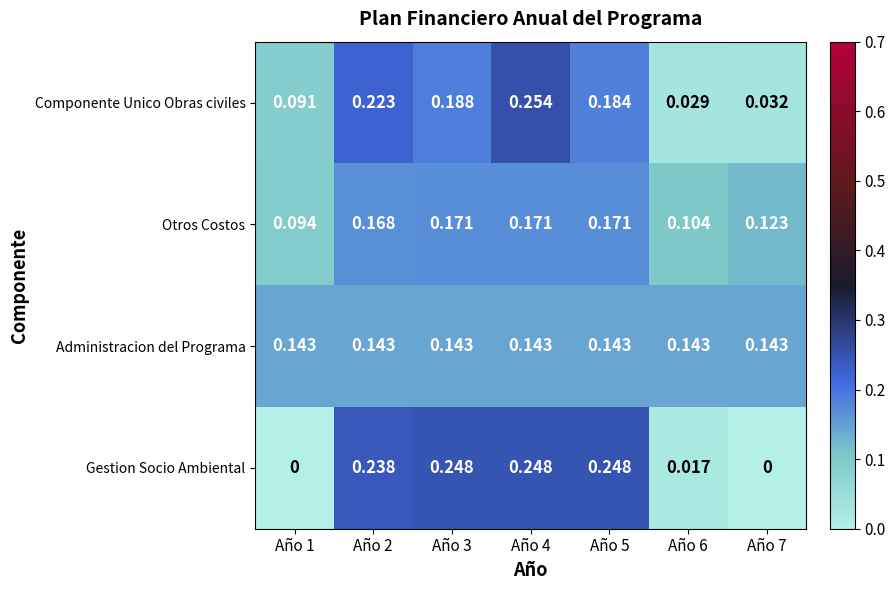

Which series has the widest spread of values?

Gestion Socio Ambiental